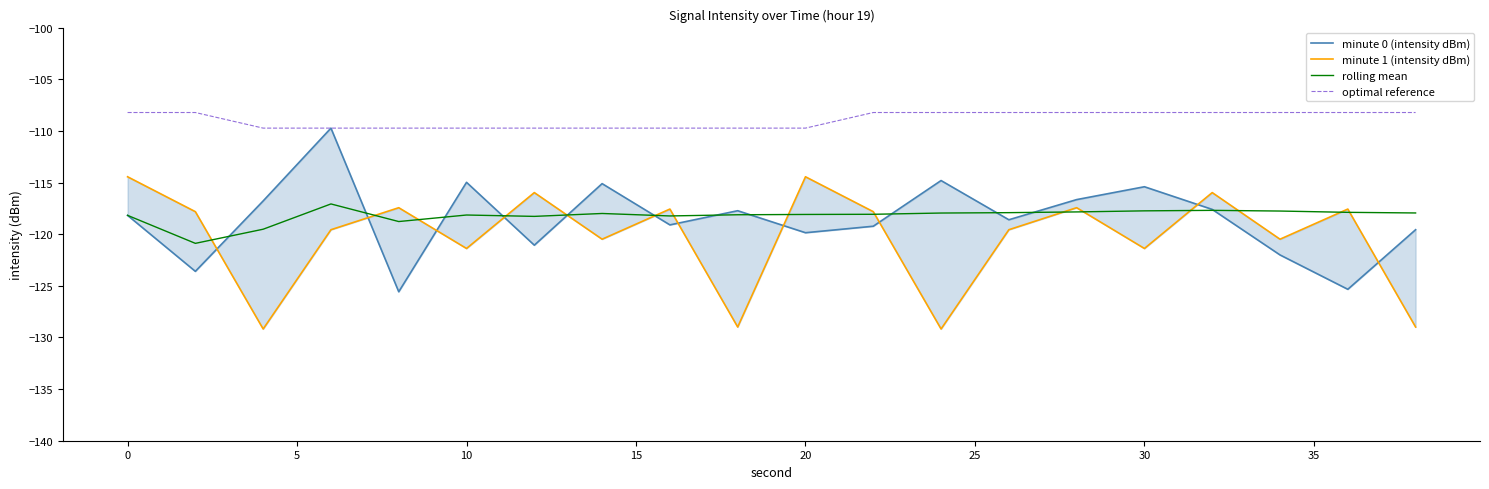

Reading left to right, transcribe all the data shown in this chart.

minute 0 (intensity dBm): -118.2	-123.6	-116.8	-109.7	-125.6	-115.0	-121.1	-115.1	-119.1	-117.7	-119.9	-119.2	-114.8	-118.6	-116.7	-115.4	-117.6	-122.0	-125.3	-119.6
minute 1 (intensity dBm): -114.4	-117.8	-129.2	-119.6	-117.4	-121.4	-116.0	-120.5	-117.6	-129.0	-114.4	-117.8	-129.2	-119.6	-117.4	-121.4	-116.0	-120.5	-117.6	-129.0
rolling mean: -118.2	-120.9	-119.5	-117.1	-118.8	-118.1	-118.3	-118.0	-118.2	-118.1	-118.1	-118.1	-118.0	-117.9	-117.8	-117.7	-117.7	-117.8	-117.9	-117.9
optimal reference: -108.2	-108.2	-109.7	-109.7	-109.7	-109.7	-109.7	-109.7	-109.7	-109.7	-109.7	-108.2	-108.2	-108.2	-108.2	-108.2	-108.2	-108.2	-108.2	-108.2